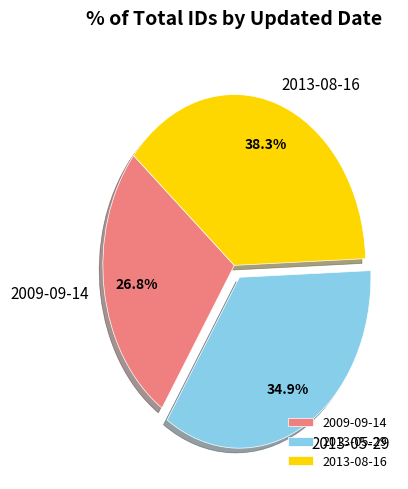

Does 2009-09-14 represent more than half of the total?

No